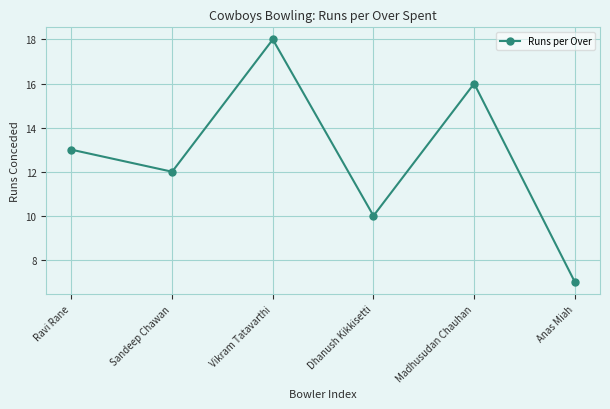

List the labels in order of value, smallest first.

Anas Miah, Dhanush Kikkisetti, Sandeep Chawan, Ravi Rane, Madhusudan Chauhan, Vikram Tatavarthi